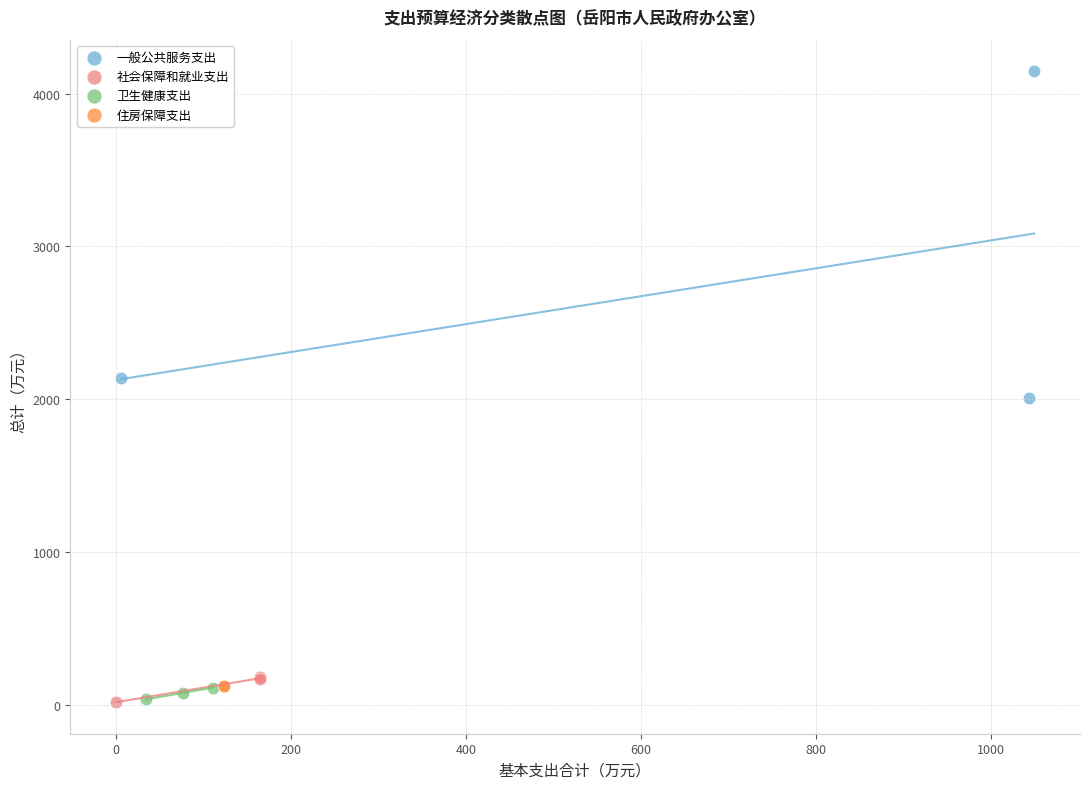

What are all the series names shown in the legend?

一般公共服务支出, 社会保障和就业支出, 卫生健康支出, 住房保障支出